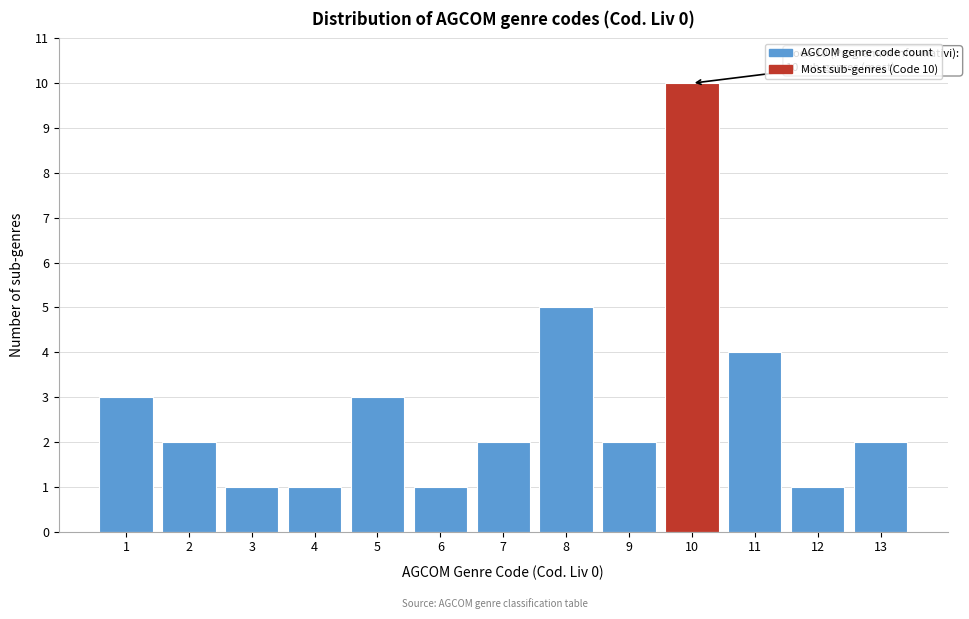

Reading left to right, list all the values displayed in this chart.

3	2	1	1	3	1	2	5	2	10	4	1	2